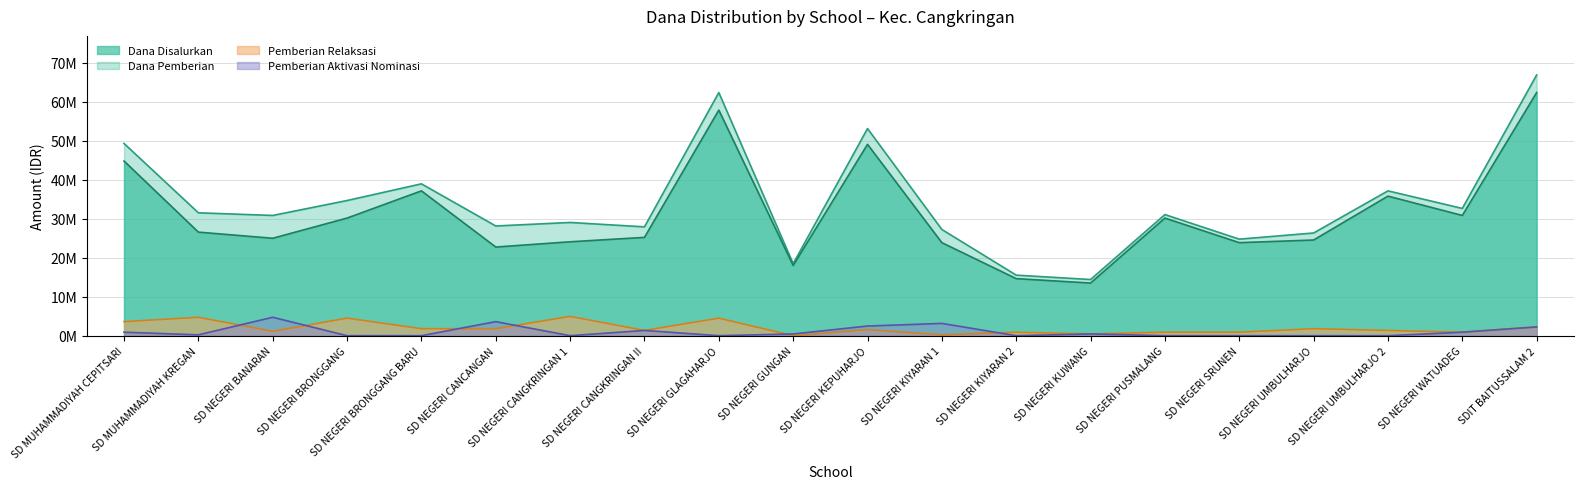

Reading left to right, list all the values displayed in this chart.

Dana Disalurkan: 49275000	31500000	30825000	34650000	38925000	28125000	29025000	27900000	62325000	18450000	53100000	27225000	15525000	14400000	31050000	24750000	26325000	37125000	32625000	66825000
Dana Pemberian: 44775000	26550000	24975000	30150000	37125000	22725000	24075000	25200000	57825000	18000000	49050000	23850000	14625000	13500000	30150000	23850000	24525000	35775000	30825000	62325000
Pemberian Relaksasi Dana: 3600000	4725000	1125000	4500000	1800000	1800000	4950000	1350000	4500000	0	1575000	225000	900000	450000	900000	900000	1800000	1350000	900000	2250000
Pemberian Aktivasi Nominasi Dana: 900000	225000	4725000	0	0	3600000	0	1350000	0	450000	2475000	3150000	0	450000	0	0	0	0	900000	2250000